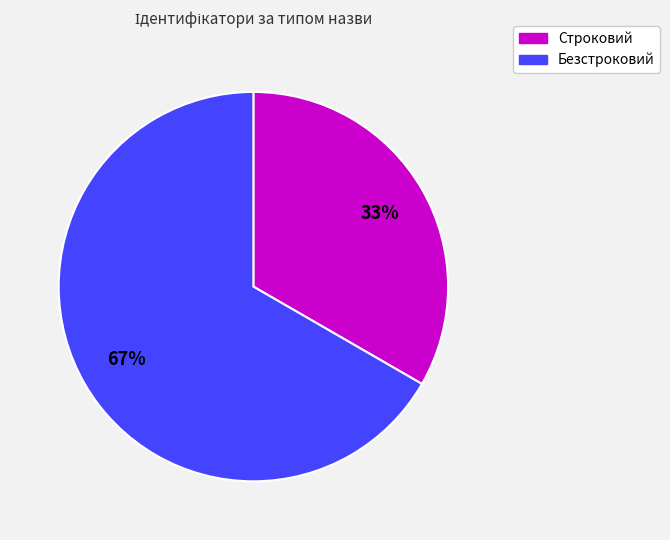

Approximately how many times larger is the value at Безстроковий compared to Строковий?

2.0